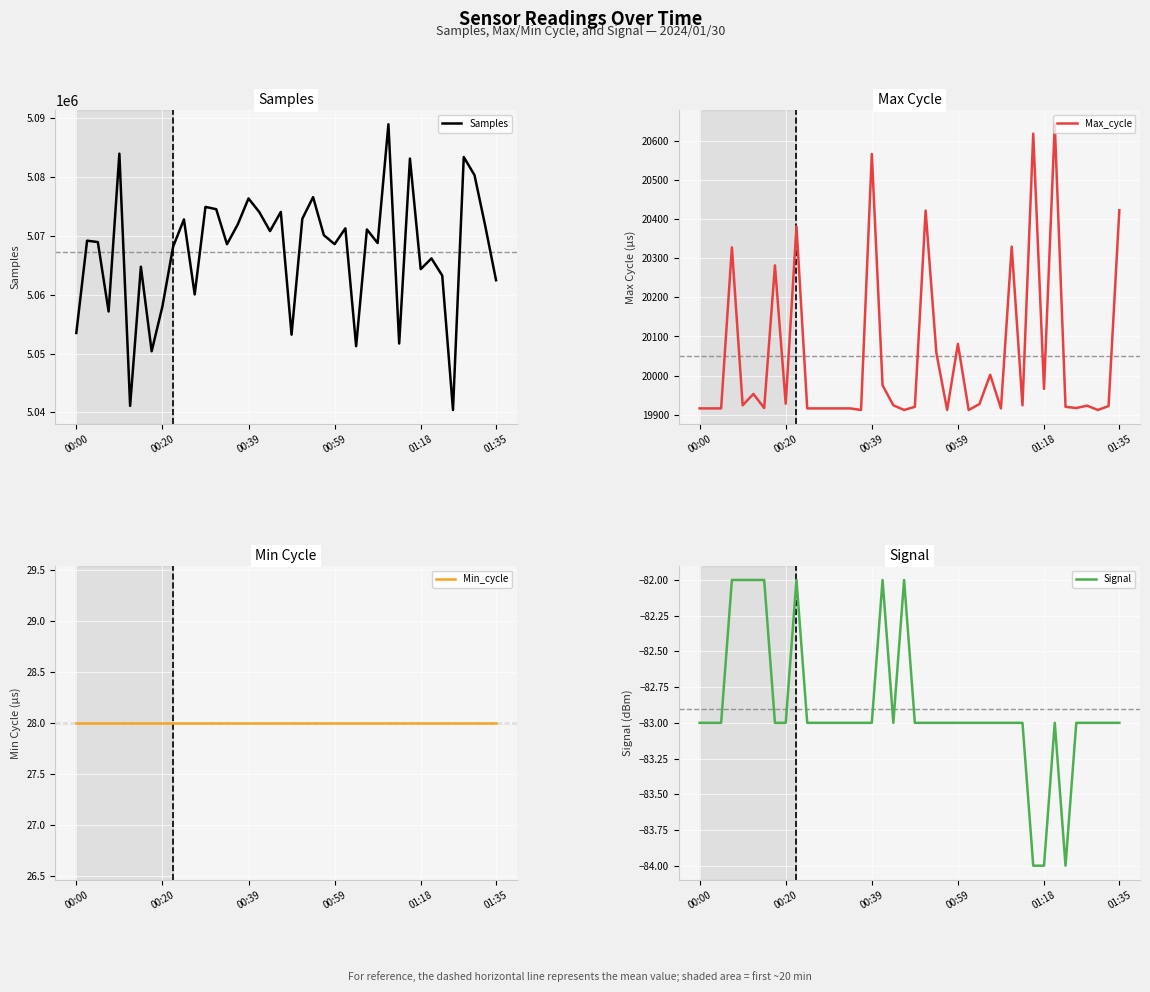

Where is the first local maximum for Signal?

9